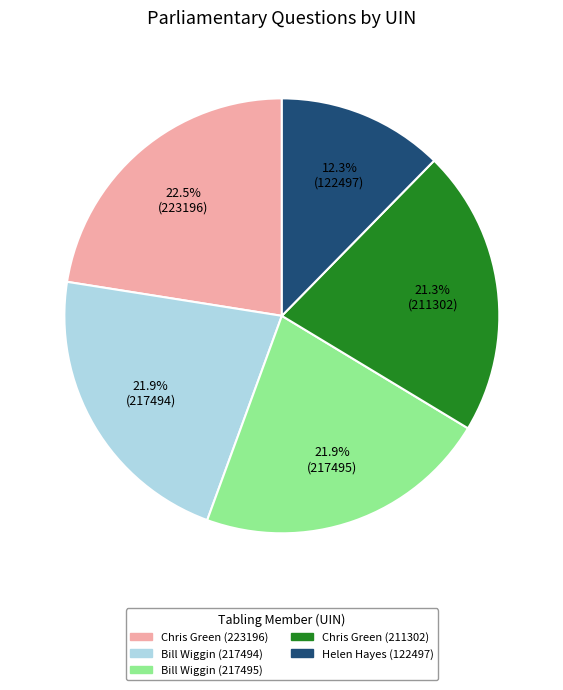

Is there any slice that represents more than half of the pie?

No